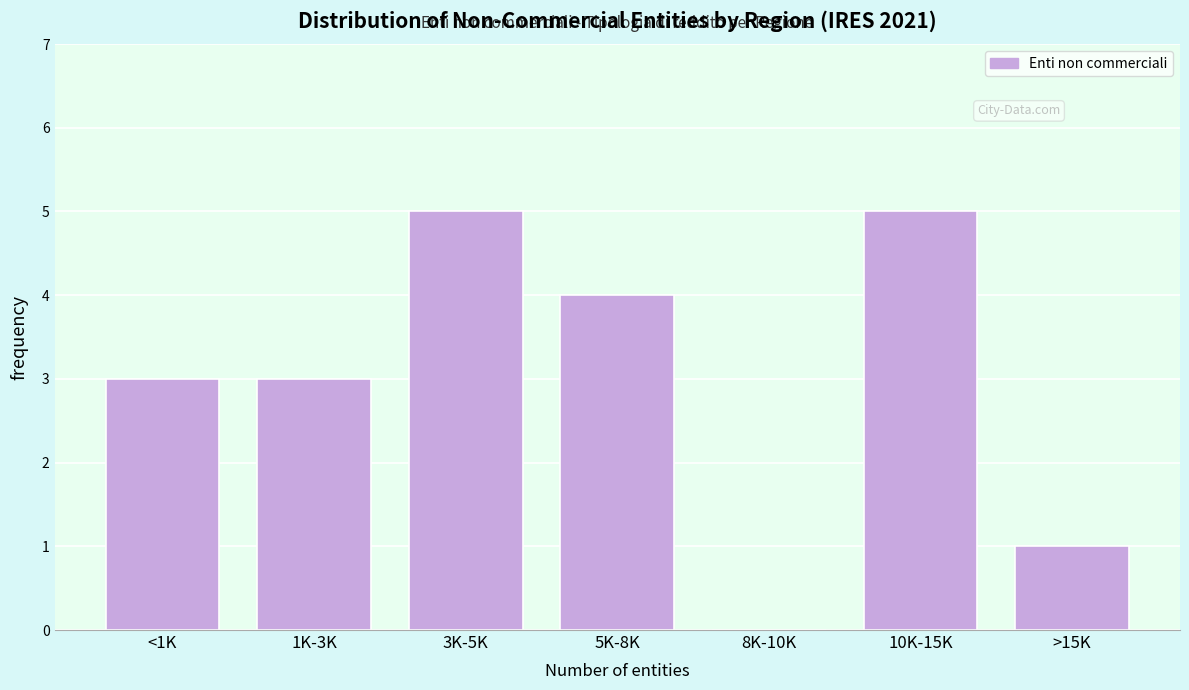

Reading left to right, list all the values displayed in this chart.

<1K=3	1K-3K=3	3K-5K=5	5K-8K=4	8K-10K=0	10K-15K=5	>15K=1